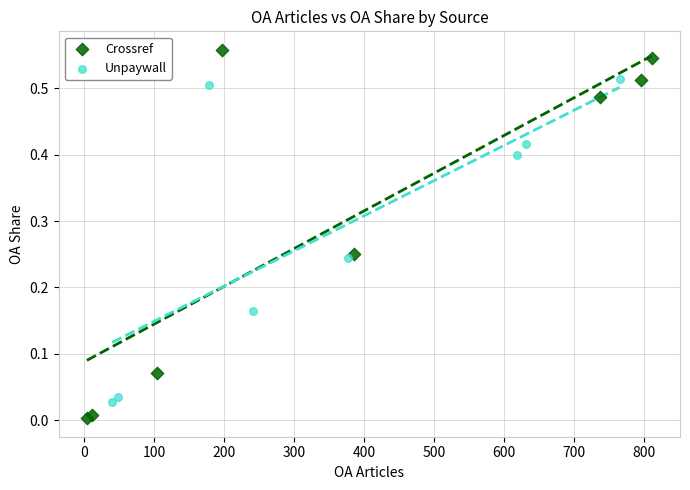

Which series reaches the maximum Y coordinate?

Crossref